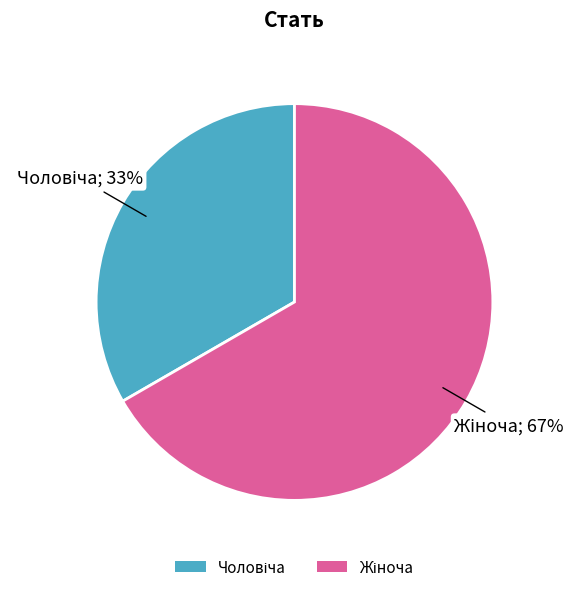

To the nearest percent, what is the average slice percentage?

50%